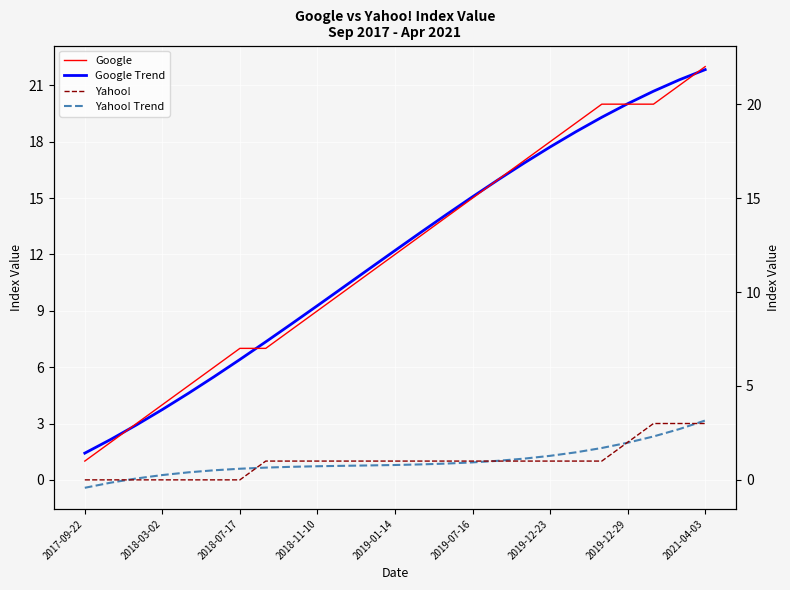

What value does the Google series have at 14?

14.0